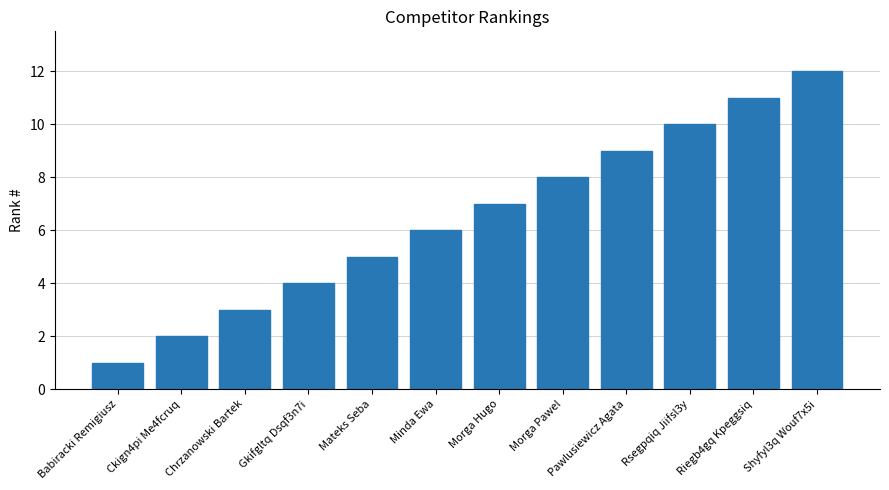

At which label is the value closest to 6?

Minda Ewa